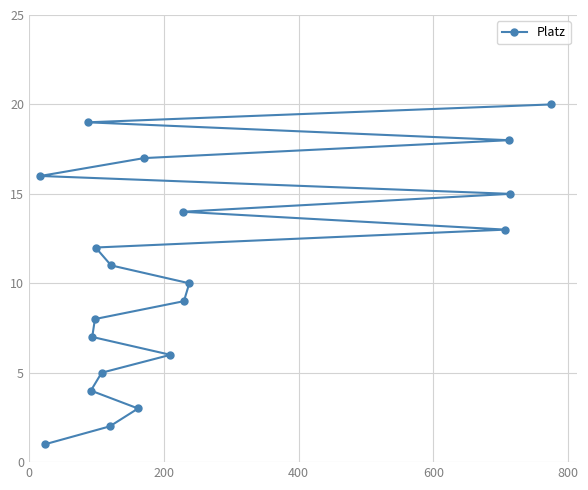

Reading left to right, what are all the values shown in this chart?

16	1	19	4	7	8	12	5	2	11	3	17	6	14	9	10	13	18	15	20